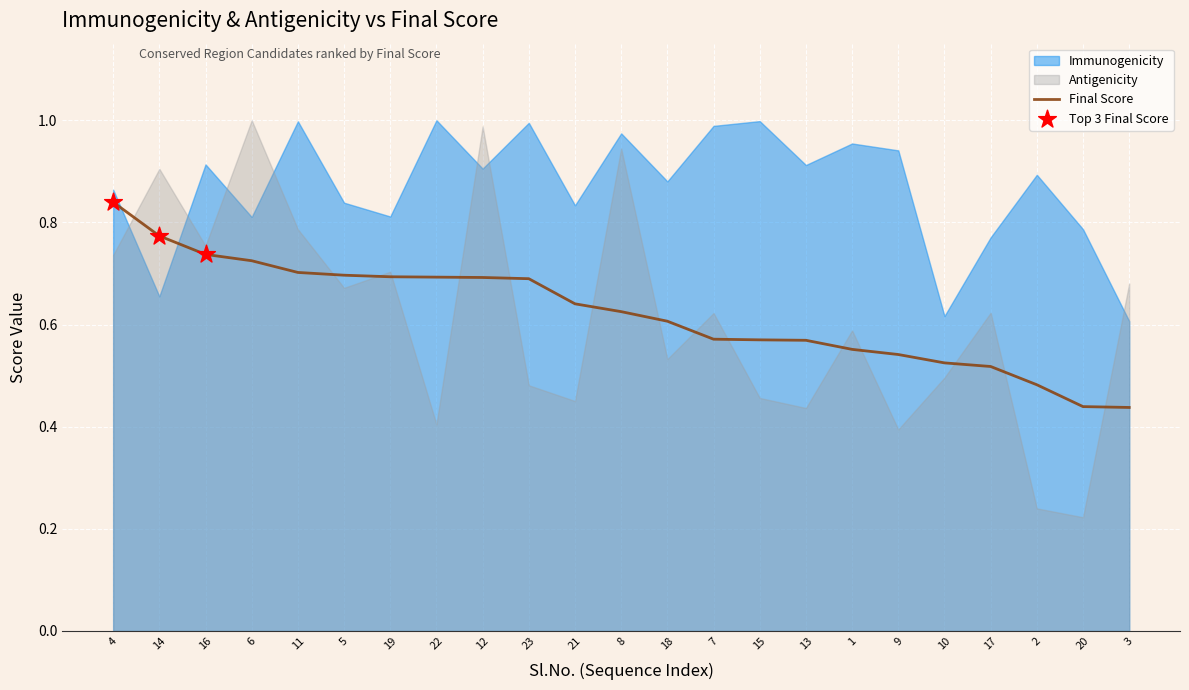

What are all the series names shown in the legend?

Immunogenicity, Antigenicity, Final Score